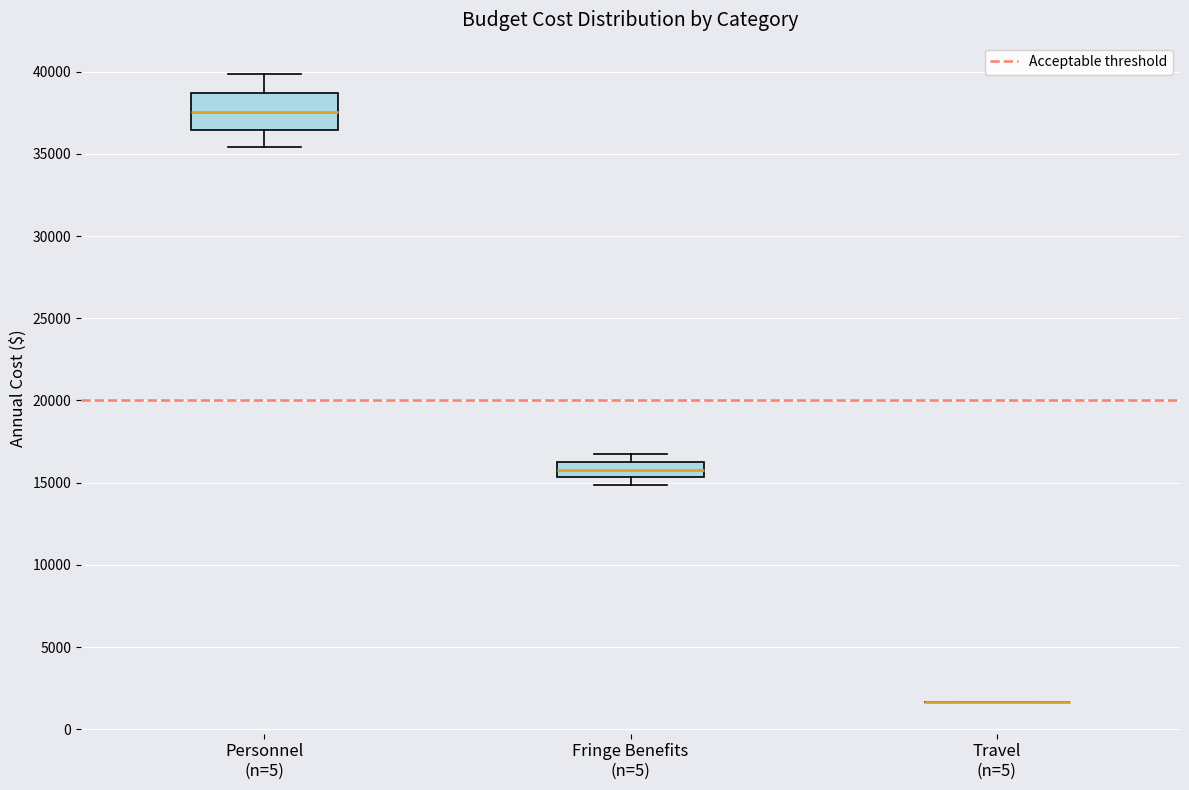

Reading left to right, transcribe this box plot: for each box, give where its median line is, the range the box spans, and where its two whiskers end, as read against the y-axis. The values are not printed on the chart, so give them approximately, as read against the axis.

Personnel (n=5): median 37500, box 36500 to 38500, whiskers 35500 to 40000
Fringe Benefits (n=5): median 16000, box 15500 to 16500, whiskers 15000 to 16500 (above the box's upper edge)
Travel (n=5): box collapsed to a line at 1500, whiskers 1500 to 1500